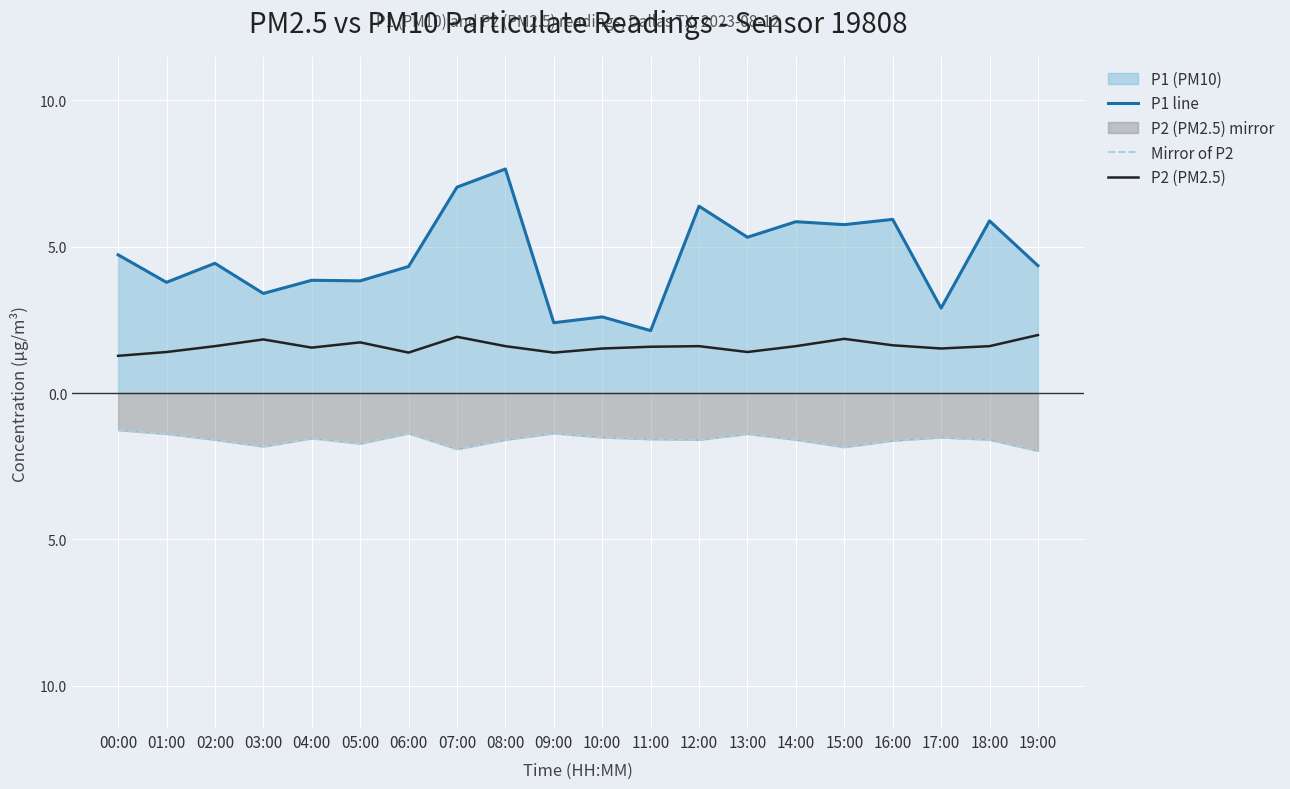

How many interior local peaks does the P2 (PM2.5) series have?

5